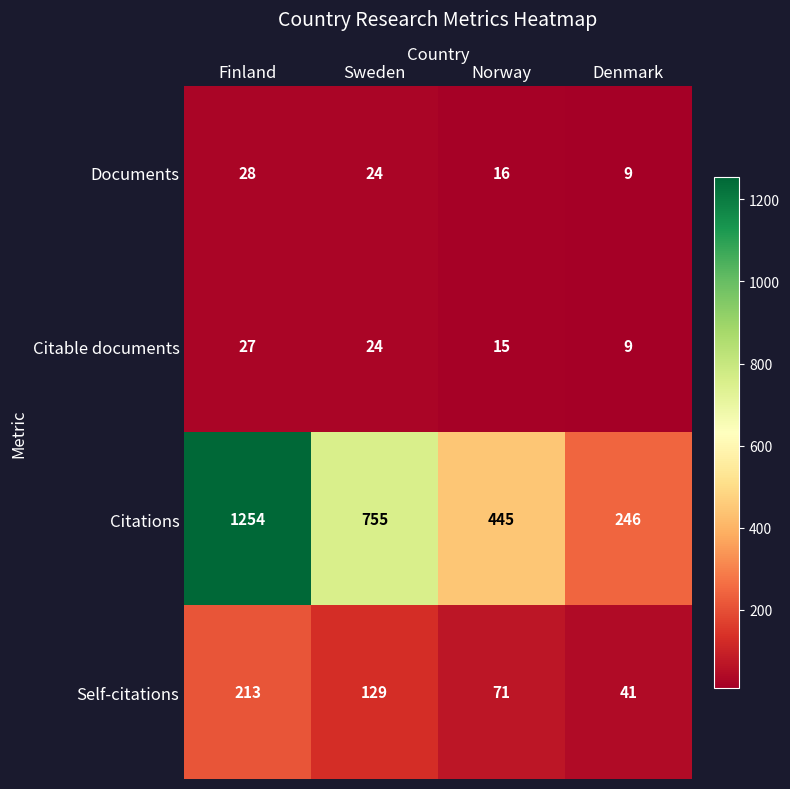

What is the difference between the Documents values at Sweden and Finland?

4